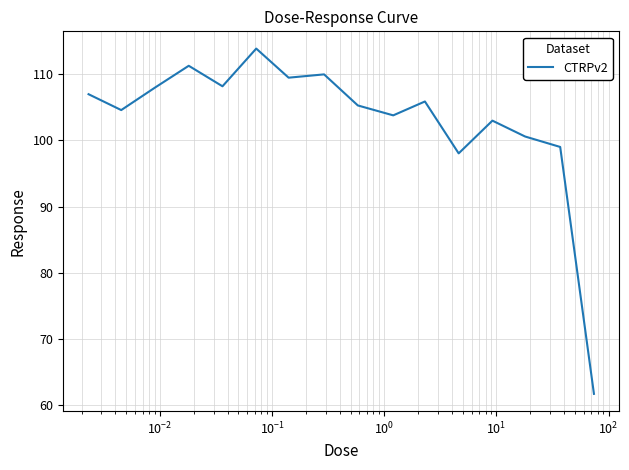

What is the minimum value shown in the chart?

61.7